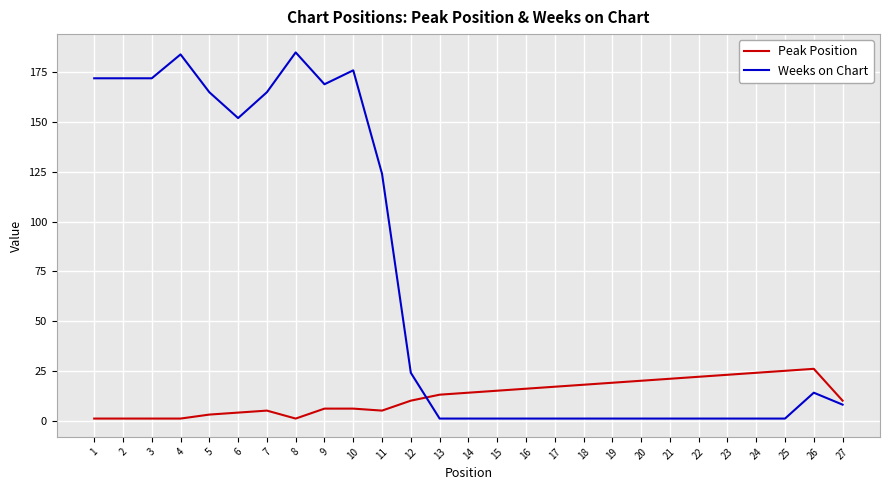

What is the maximum value for Weeks on Chart?

185